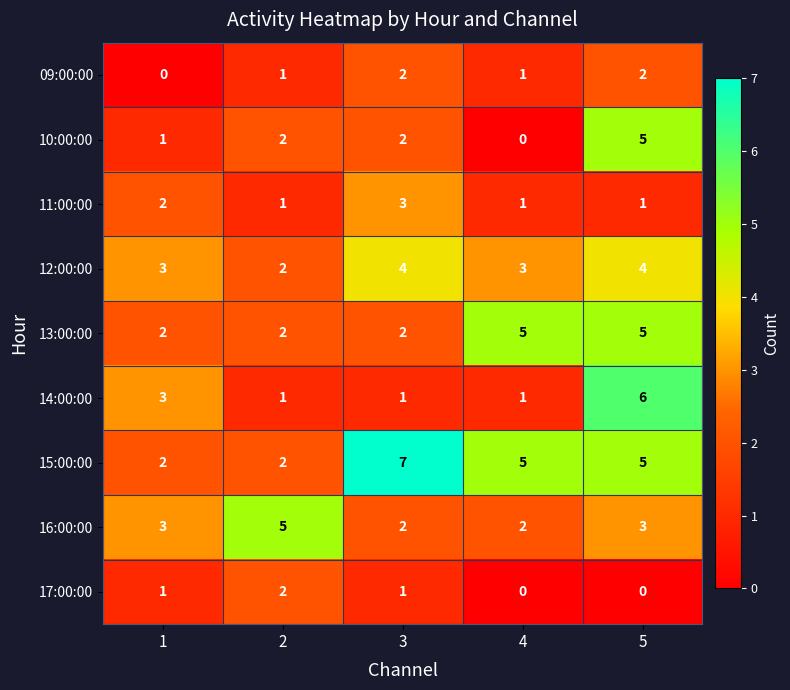

What is the difference between the highest and lowest values at 2?

4